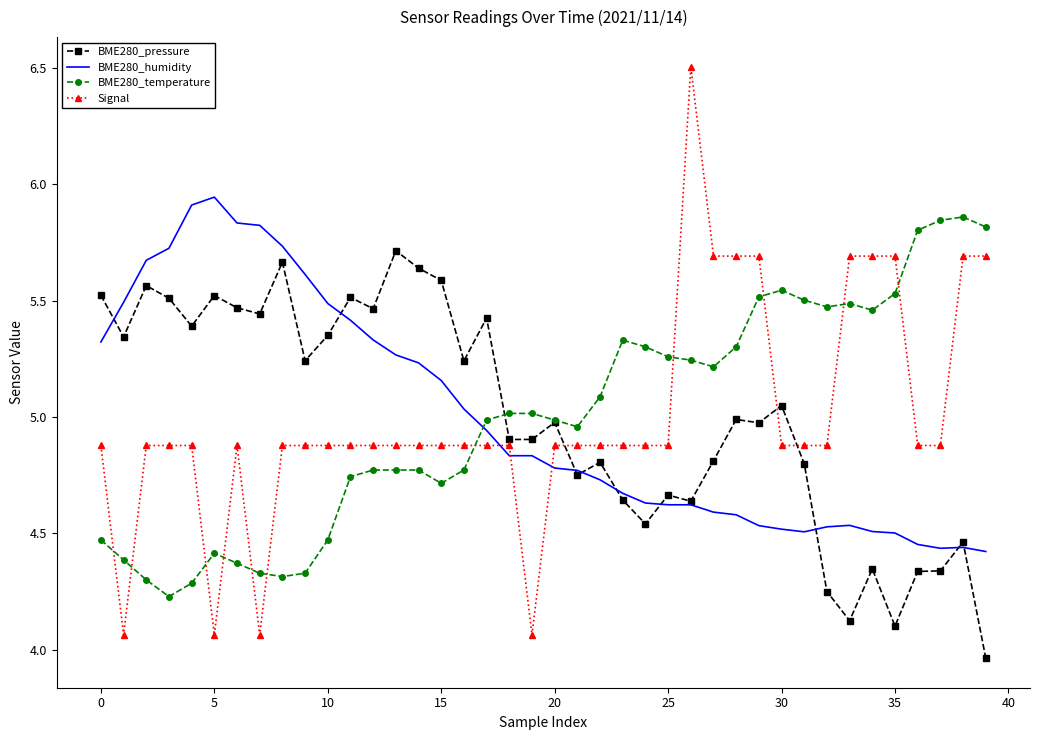

Which series has the largest range (max minus min)?

Signal